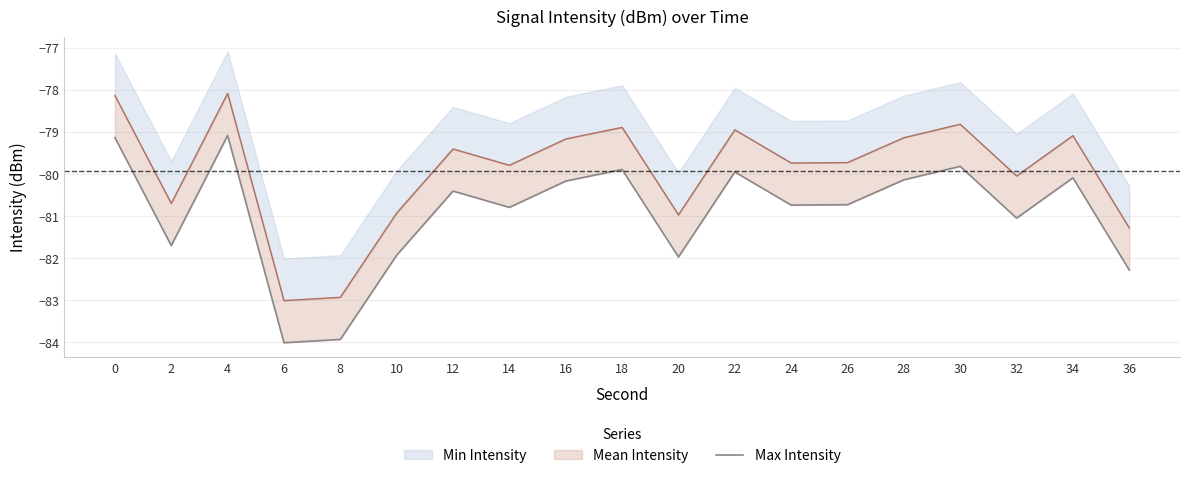

What is the change in value from 12 to 18?

+0.5